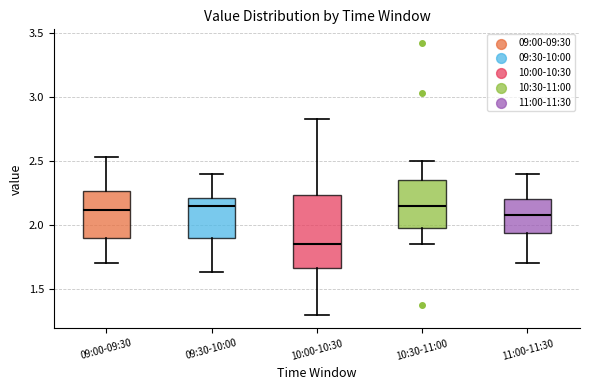

Where does the lower whisker of the box for 11:00-11:30 end on the y-axis? The values are not printed on the chart, so give them approximately, as read against the axis.

1.70